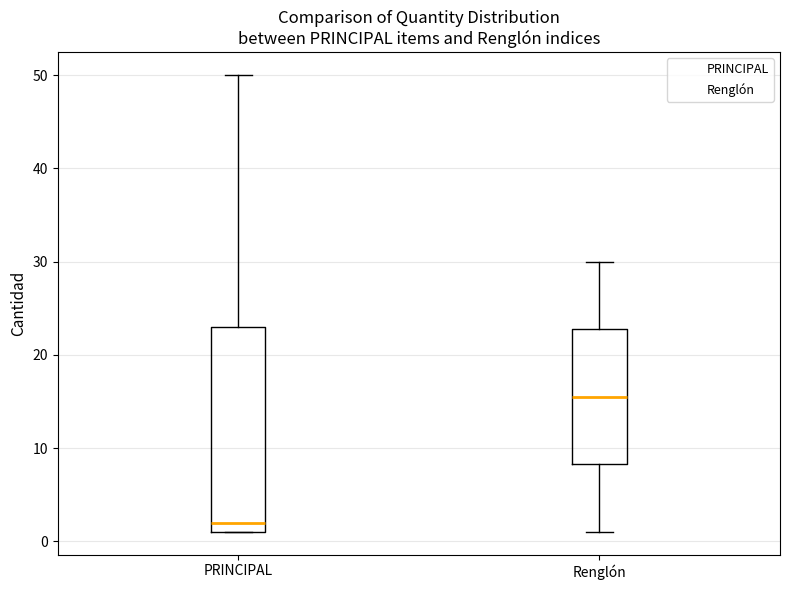

Reading left to right, read every box against the y-axis: the position of its median line, the range the box covers, and the ends of its whiskers. The values are not printed on the chart, so give them approximately, as read against the axis.

PRINCIPAL: median 2, box 1 to 23, whiskers 1 to 50
Renglón: median 16, box 8 to 23, whiskers 1 to 30